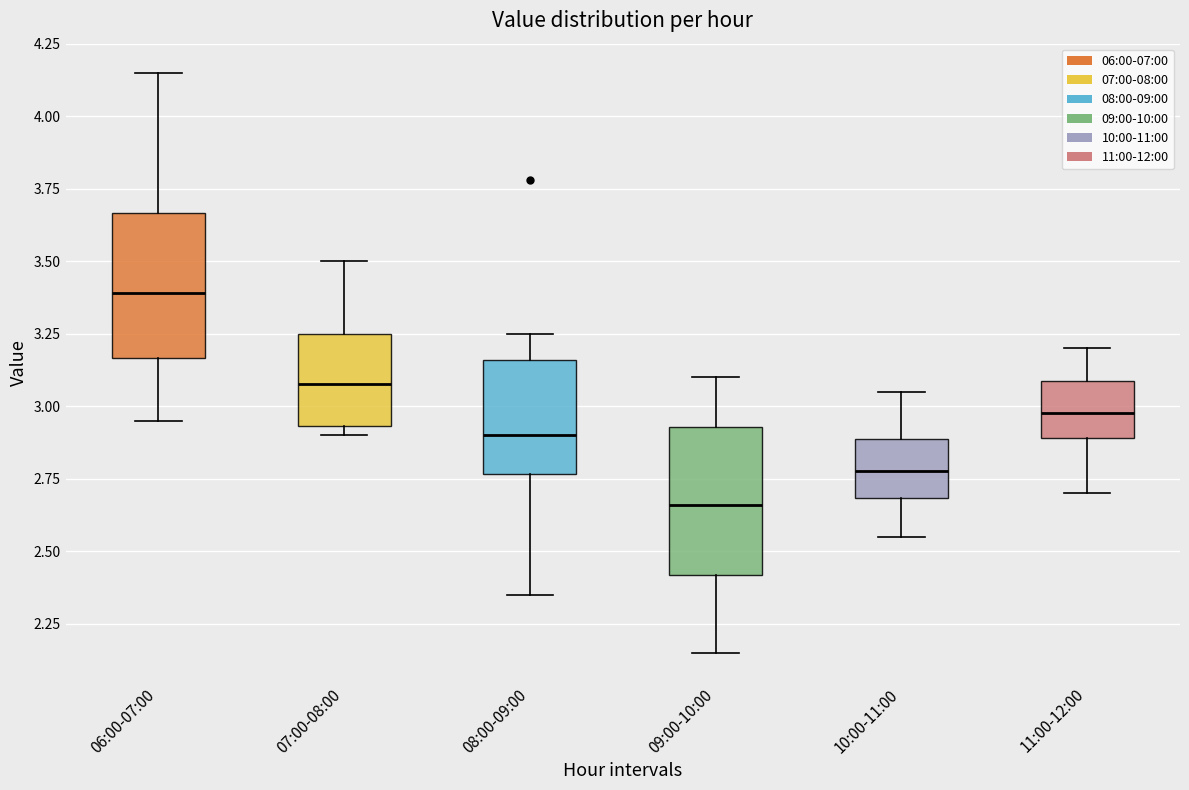

Reading left to right, read every box against the y-axis: the position of its median line, the range the box covers, and the ends of its whiskers. The values are not printed on the chart, so give them approximately, as read against the axis.

06:00-07:00: median 3.40, box 3.15 to 3.65, whiskers 2.95 to 4.15
07:00-08:00: median 3.10, box 2.95 to 3.25, whiskers 2.90 to 3.50
08:00-09:00: median 2.90, box 2.75 to 3.15, whiskers 2.35 to 3.25
09:00-10:00: median 2.65, box 2.40 to 2.95, whiskers 2.15 to 3.10
10:00-11:00: median 2.80, box 2.70 to 2.90, whiskers 2.55 to 3.05
11:00-12:00: median 3.00, box 2.90 to 3.10, whiskers 2.70 to 3.20